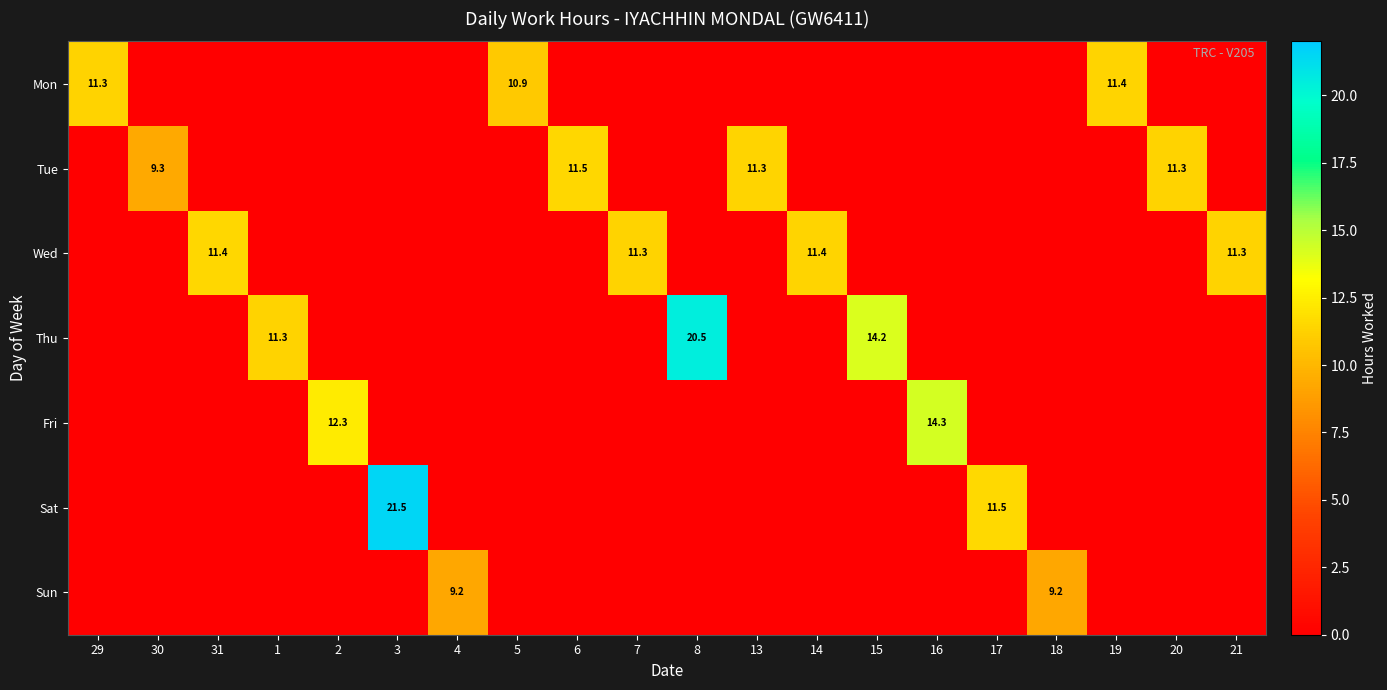

Rank the series at 17 from highest to lowest value.

Sat, Mon, Tue, Wed, Thu, Fri, Sun